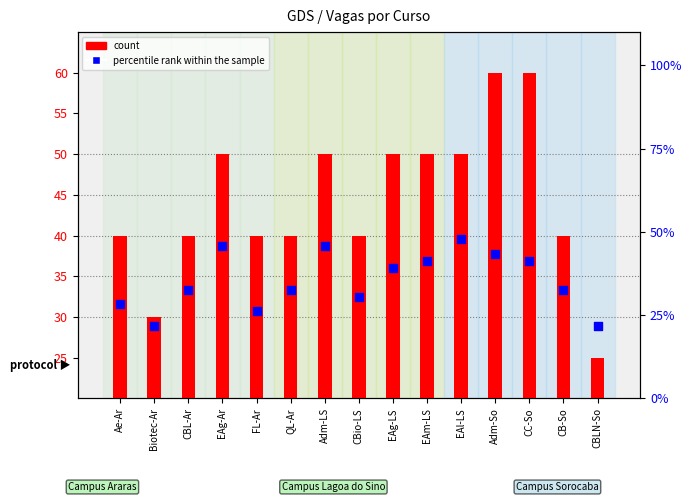

Is the value of percentile rank within the sample at QL-Ar greater than the value of count at EAg-Ar?

No